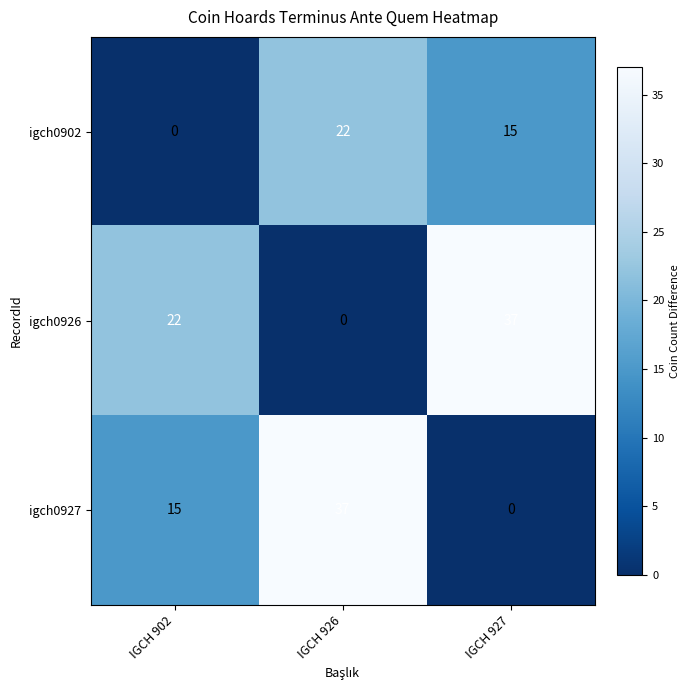

At how many categories does at least one series exceed 28?

2